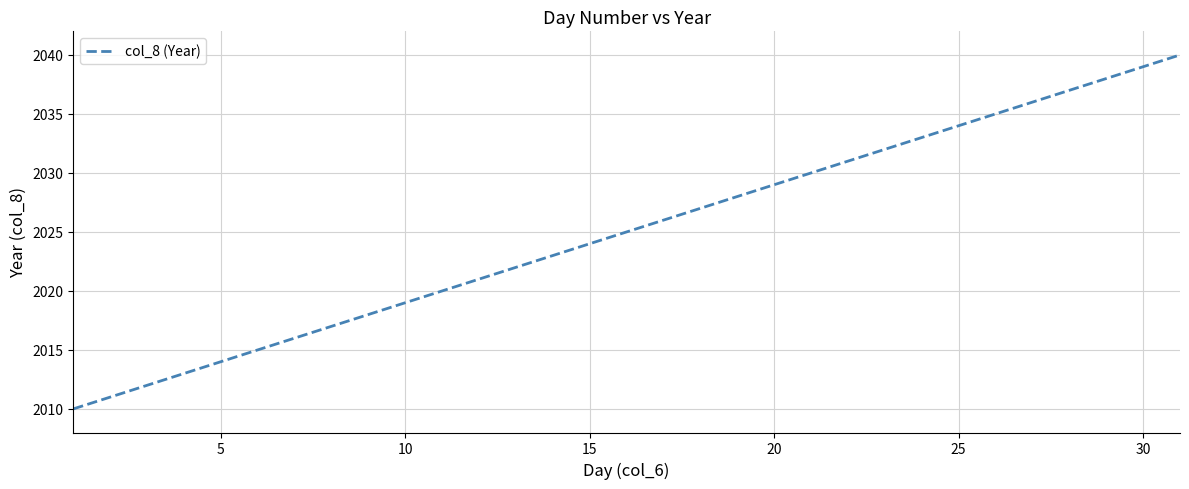

What is the maximum value shown in the chart?

2040